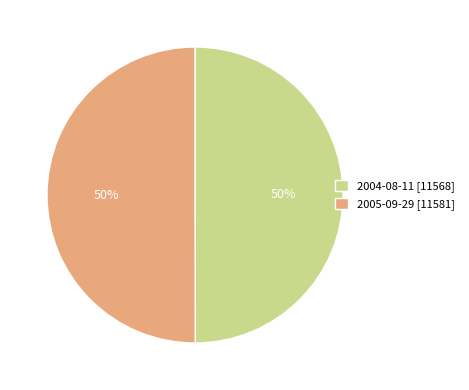

To the nearest percent, what portion does 2004-08-11 [11568] represent?

50%